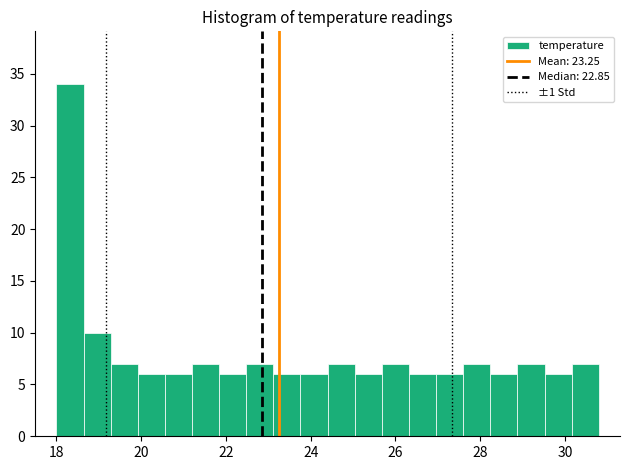

Read against the x-axis, roughly where is the centre of the tallest bar?

18.4